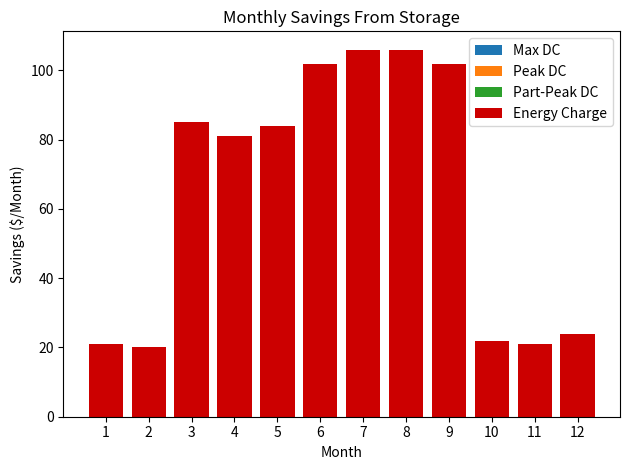

The chart shows a value of 106 at 8. True or false?

True